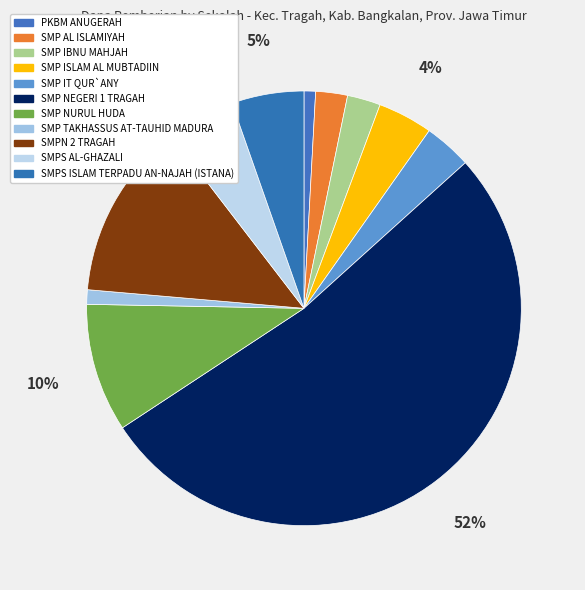

To the nearest percent, what is the difference between the SMP IBNU MAHJAH and SMP NEGERI 1 TRAGAH slice percentages?

50%